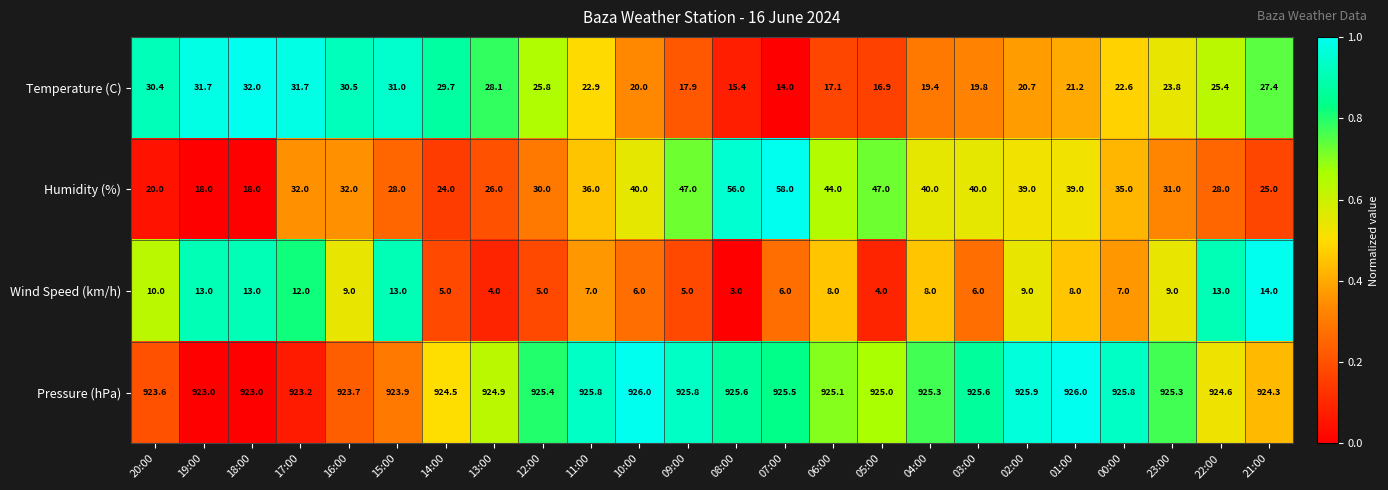

What is the difference between the highest and lowest values at 07:00?

919.5